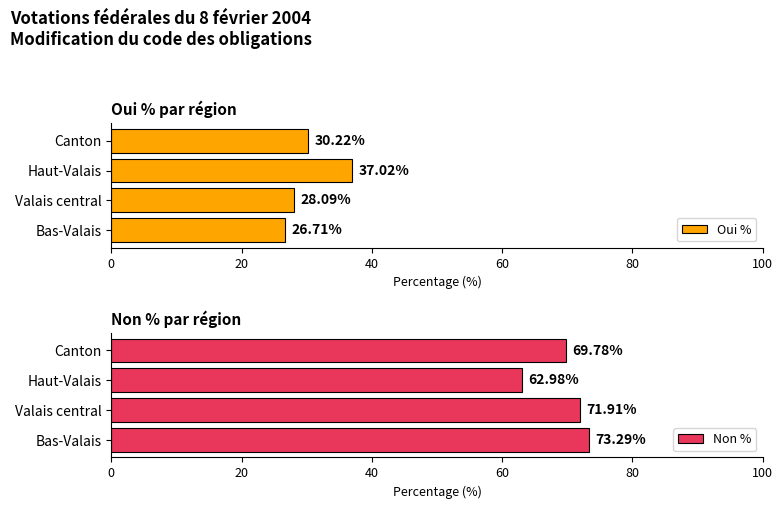

How many bars are there in total?

8